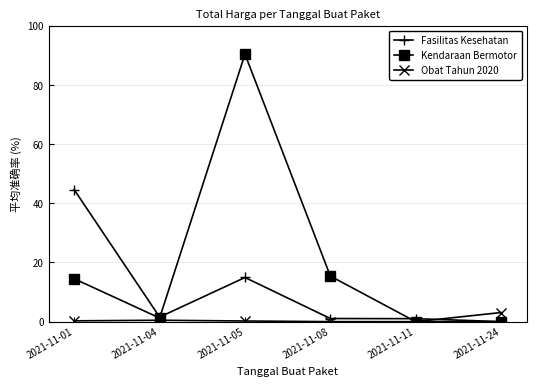

The value of Kendaraan Bermotor at 2021-11-05 is 90.4. True or false?

True